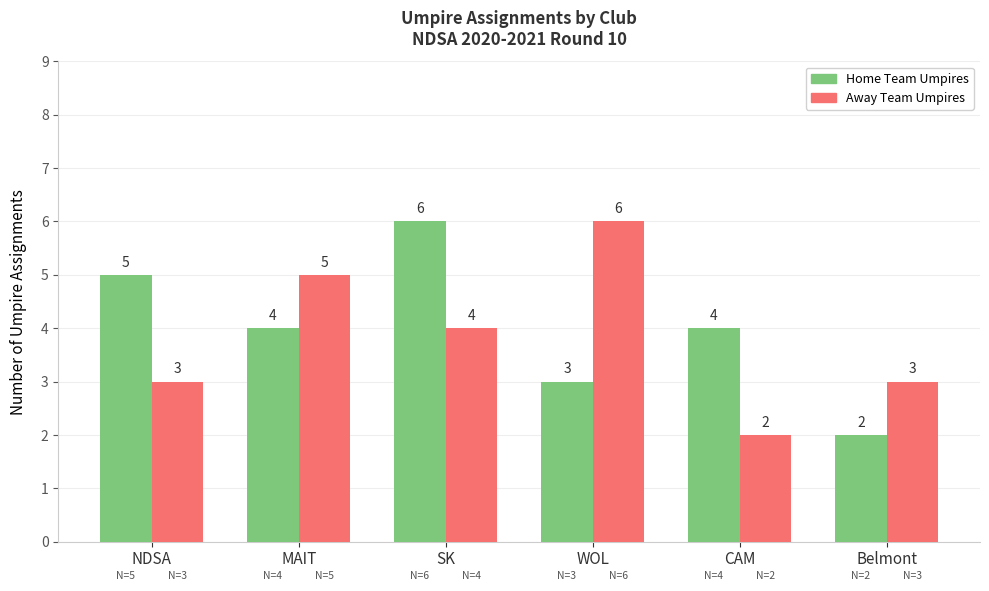

How many bars are there in total?

12